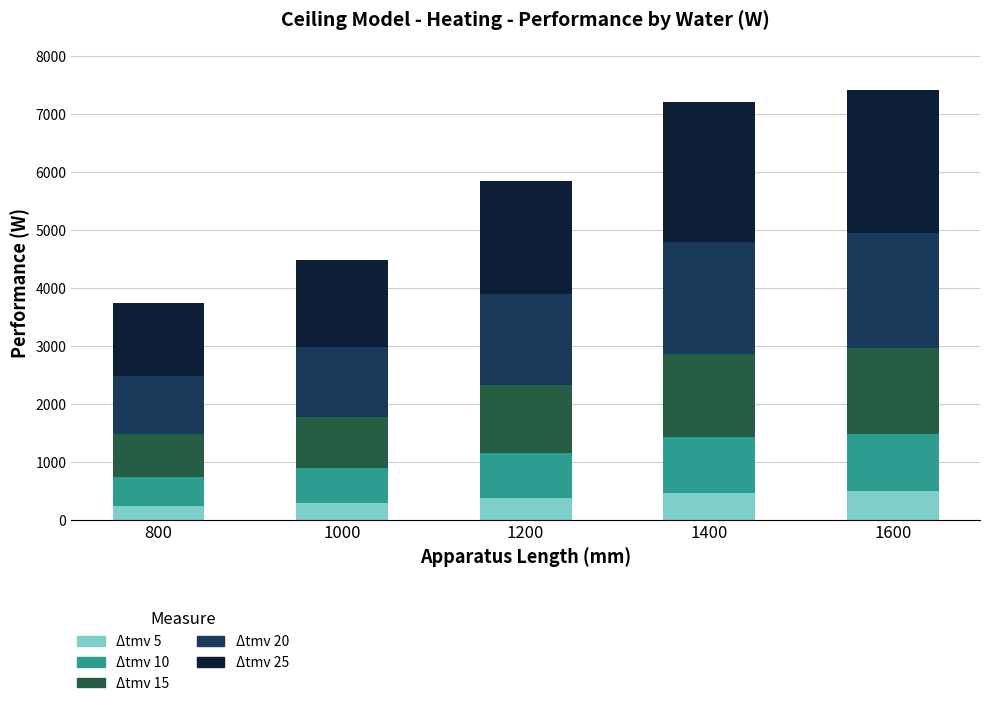

What is the sum of the Δtmv 5 values at 1600 and 800?

739.2